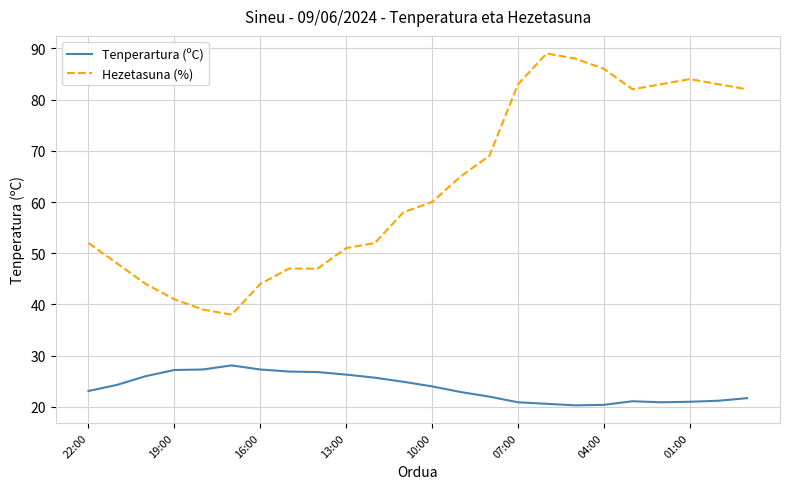

Which series has the largest total across all categories?

Hezetasuna (%)